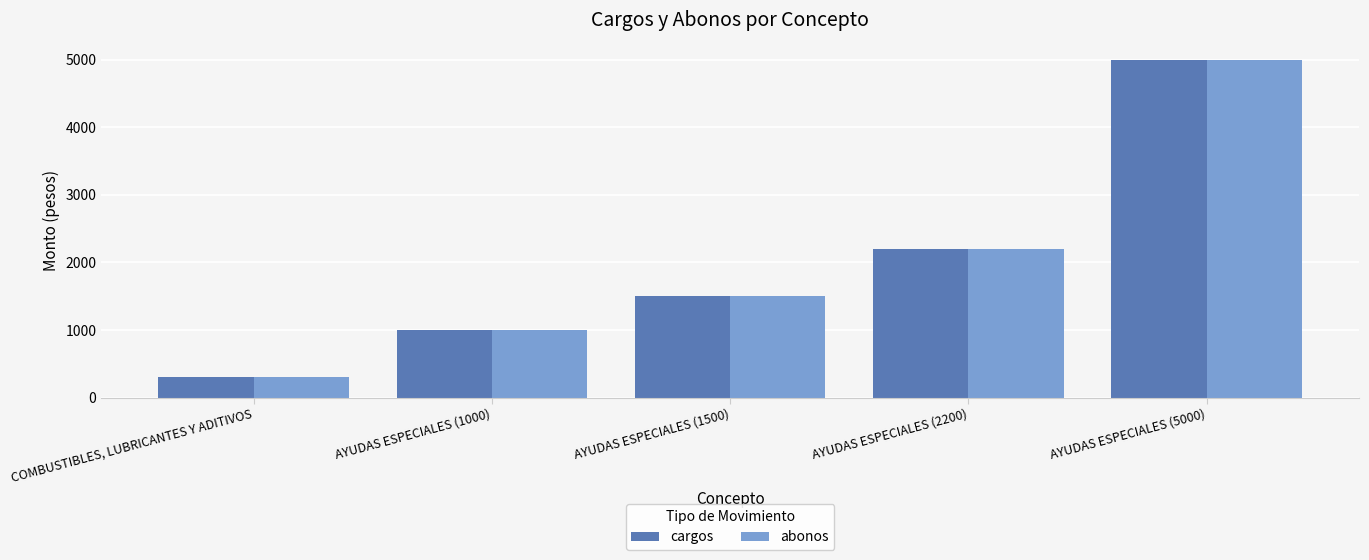

At which label is abonos closest to 2650?

AYUDAS ESPECIALES (2200)